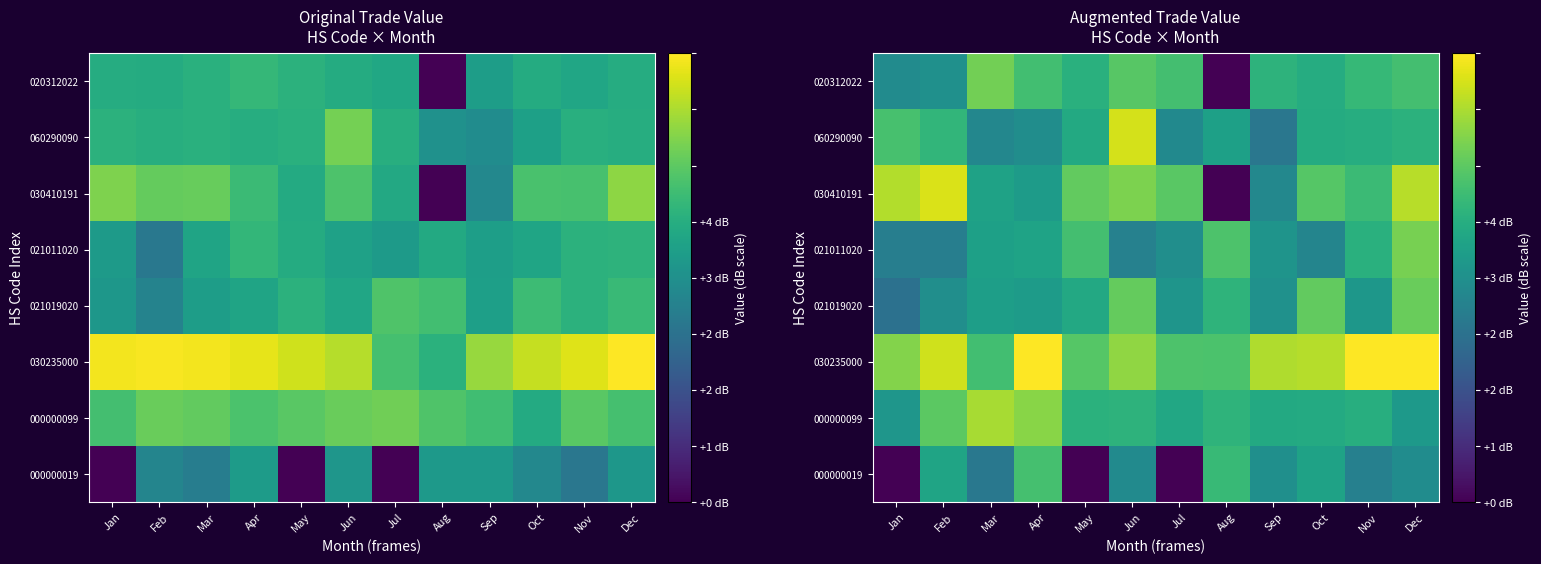

What is the spread (max minus min) of values at Dec?

2.2